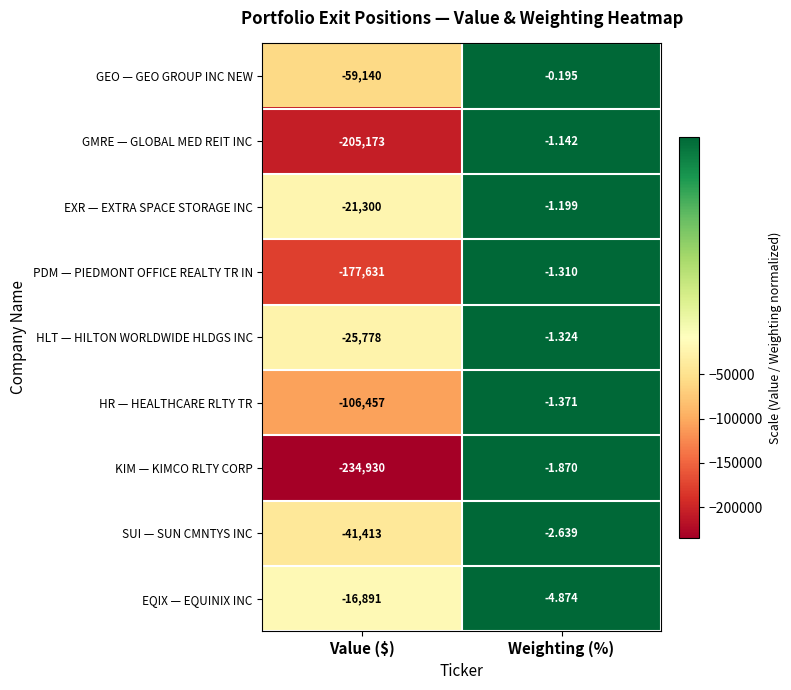

Which category has the lowest value across all series?

Value ($)